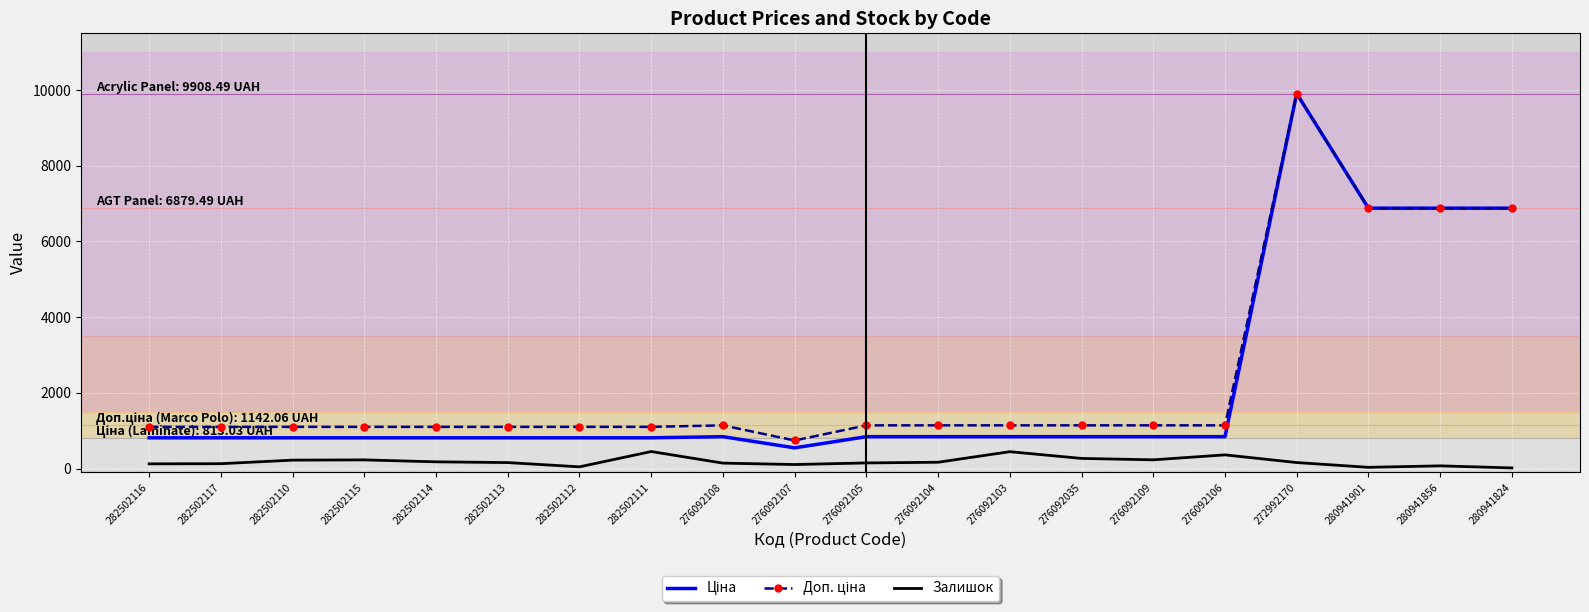

At which category is the sum across all series the highest?

272992170